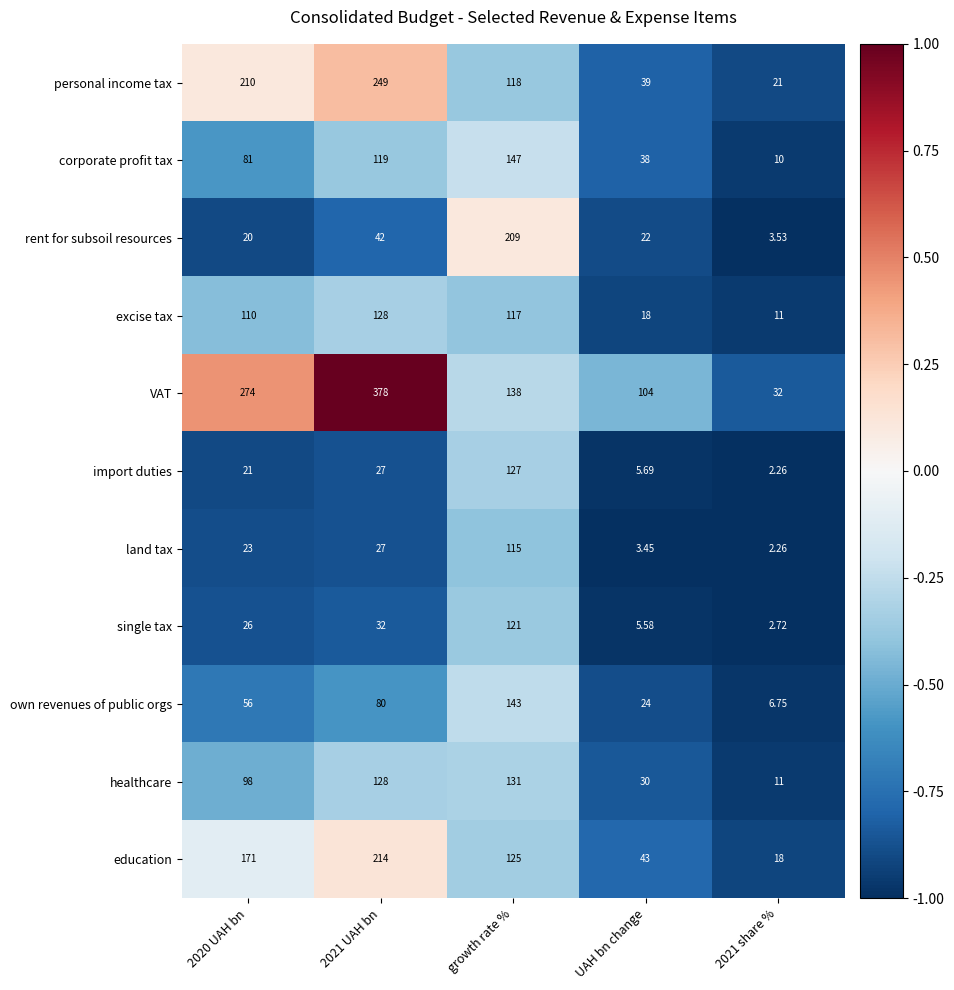

What is the greatest value displayed?

378.0